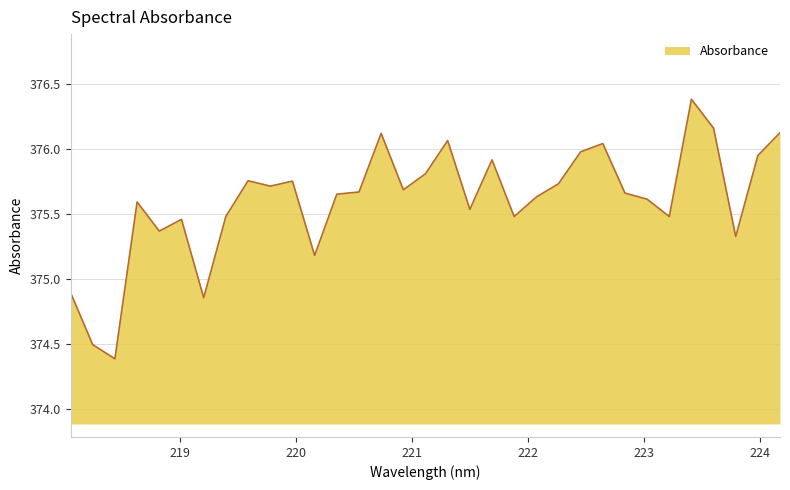

What is the greatest value displayed?

376.4